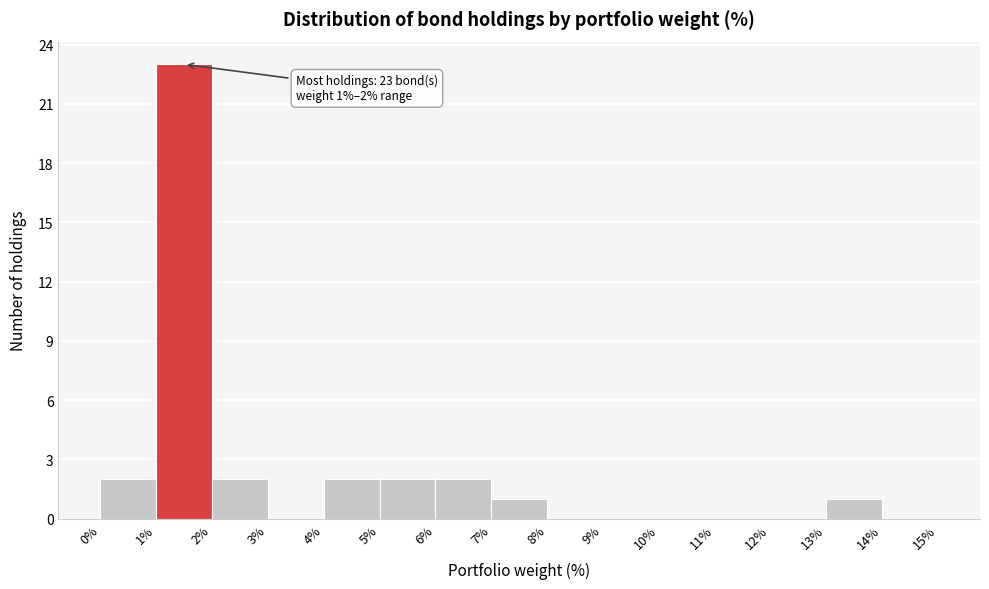

Over which range of the x-axis is the bar tallest?

1% to 2%